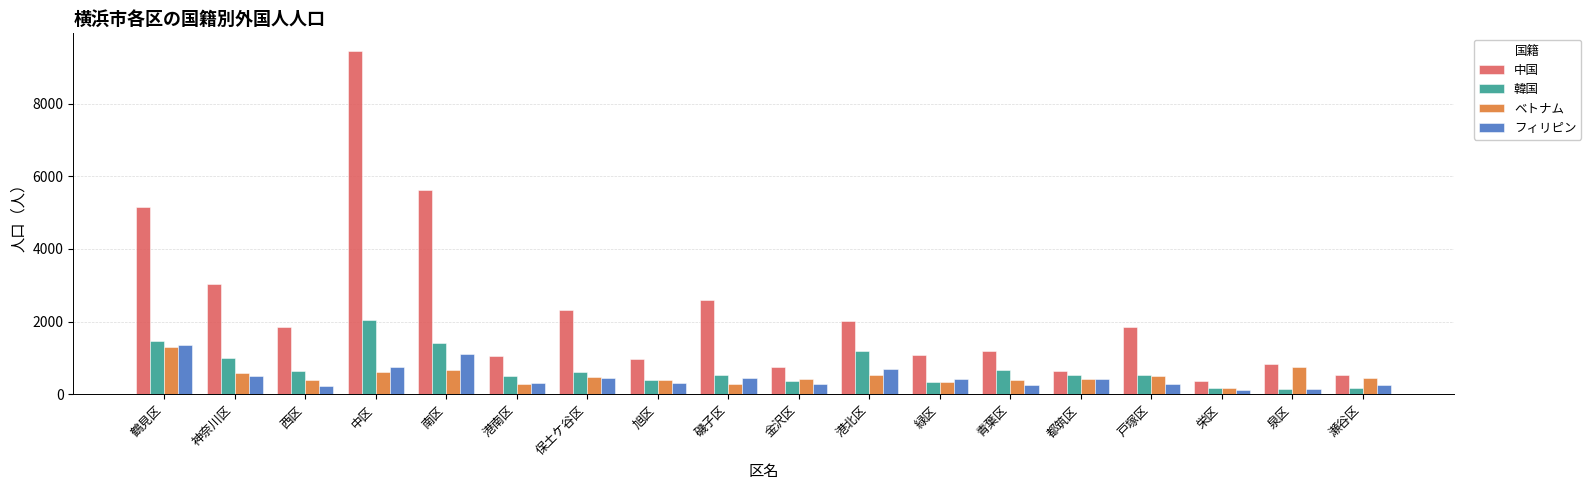

Is the value of 中国 at 中区 greater than the value of ベトナム at 神奈川区?

Yes